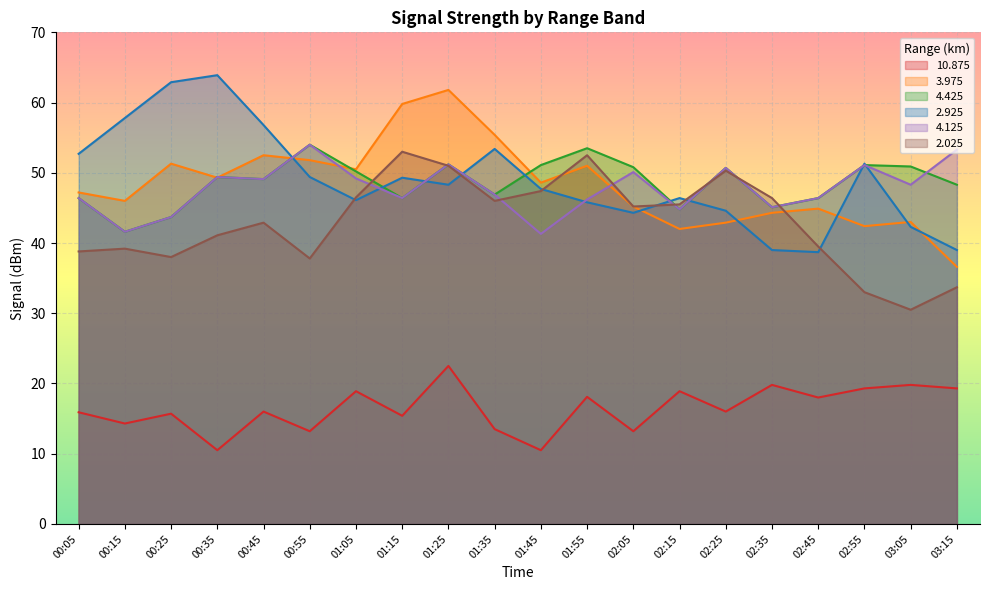

Where does the 4.425 series first go above 49?

00:35